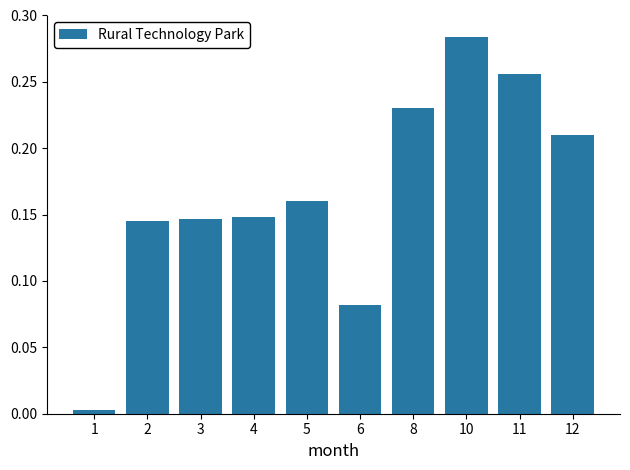

The chart shows a value of 0.1 at 5. True or false?

False